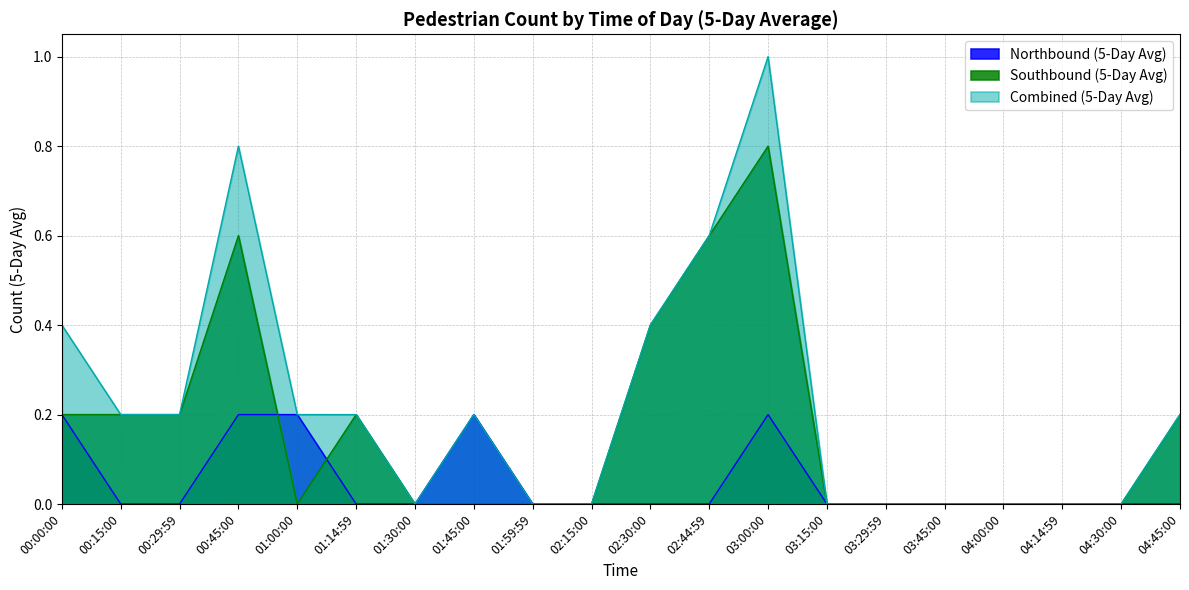

True or false: Combined (5-Day Avg) and Northbound (5-Day Avg) cross at least once.

False